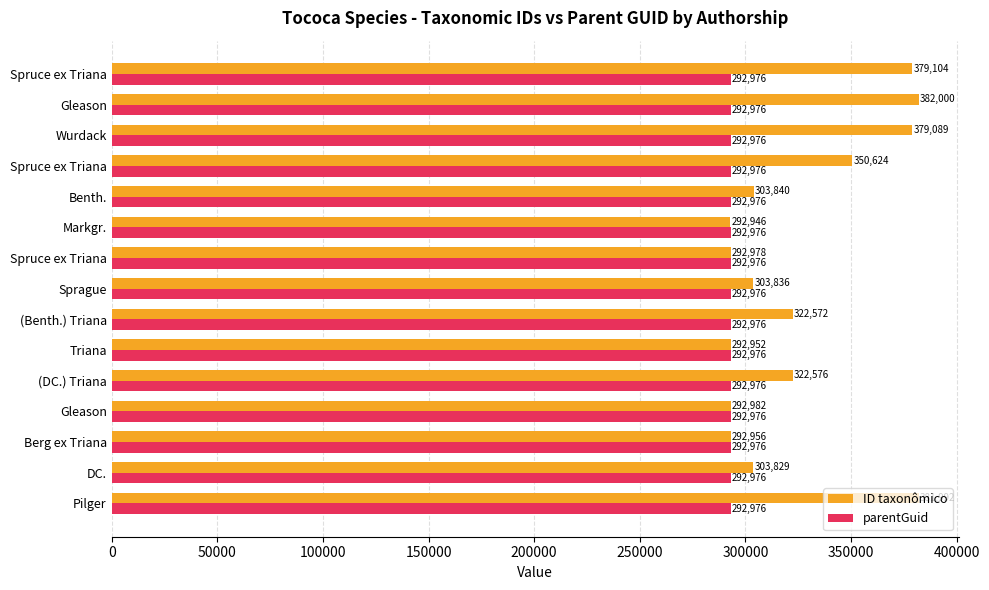

Count the number of categories in the chart.

15